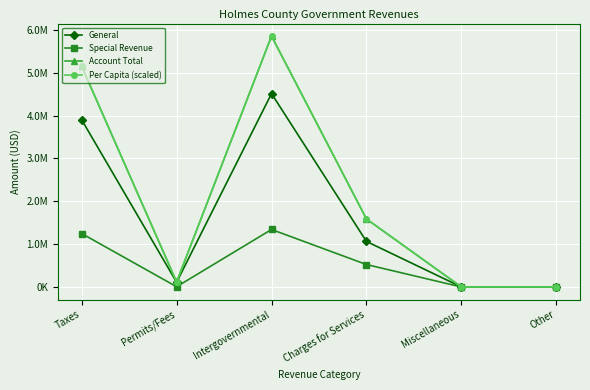

Is the value of Per Capita (scaled) at Permits/Fees greater than the value of General at Other?

Yes